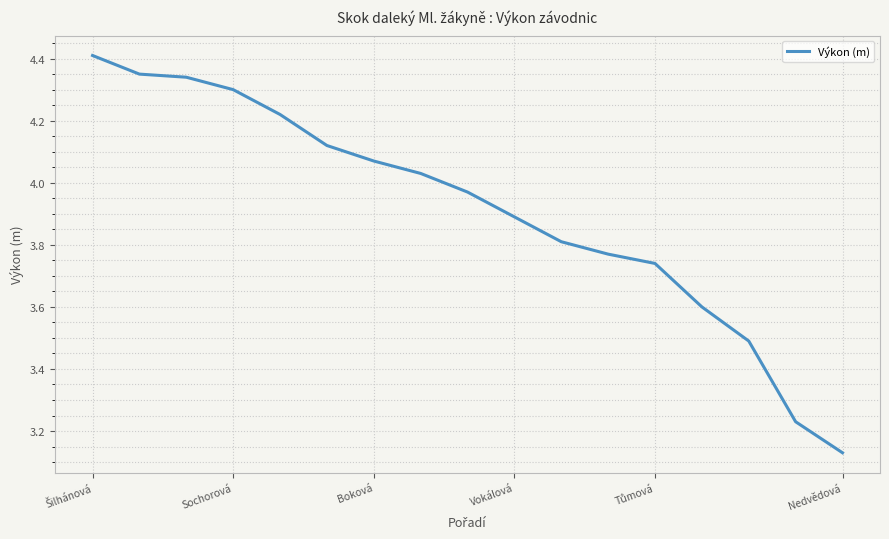

What is the average value?

3.9